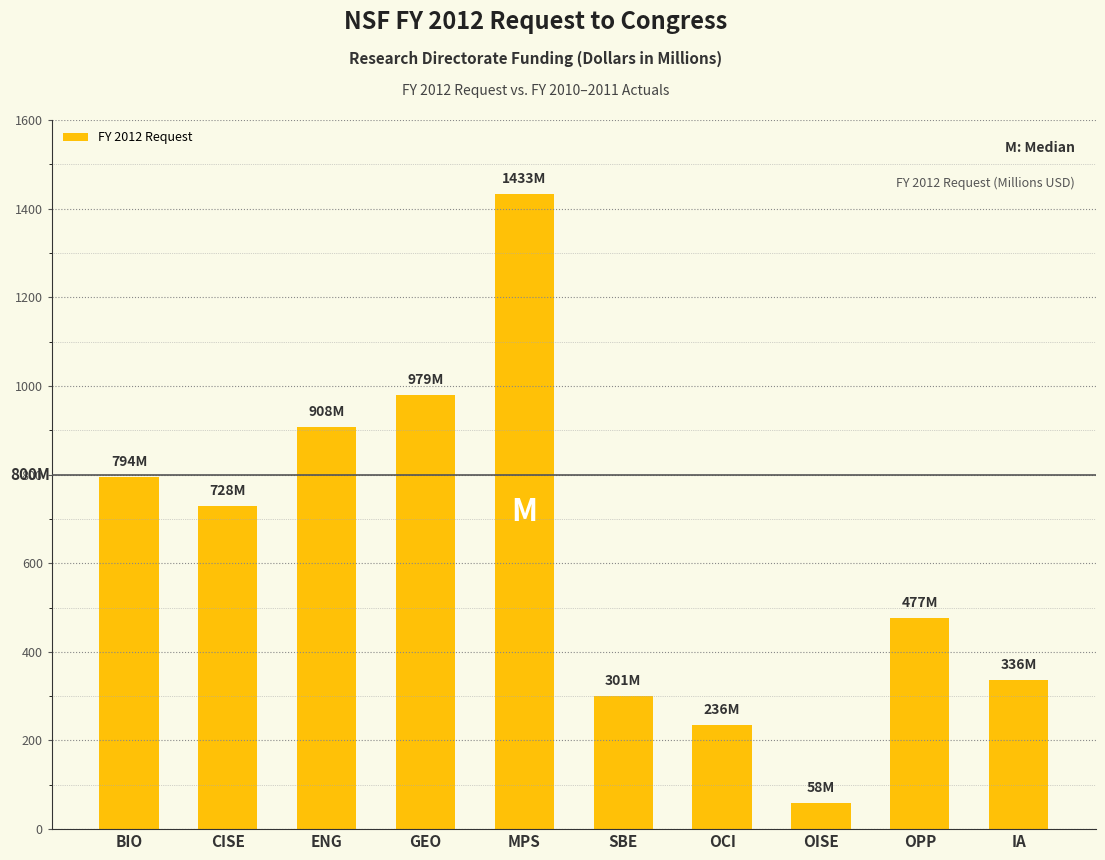

Which label corresponds to the largest value in the chart?

MPS